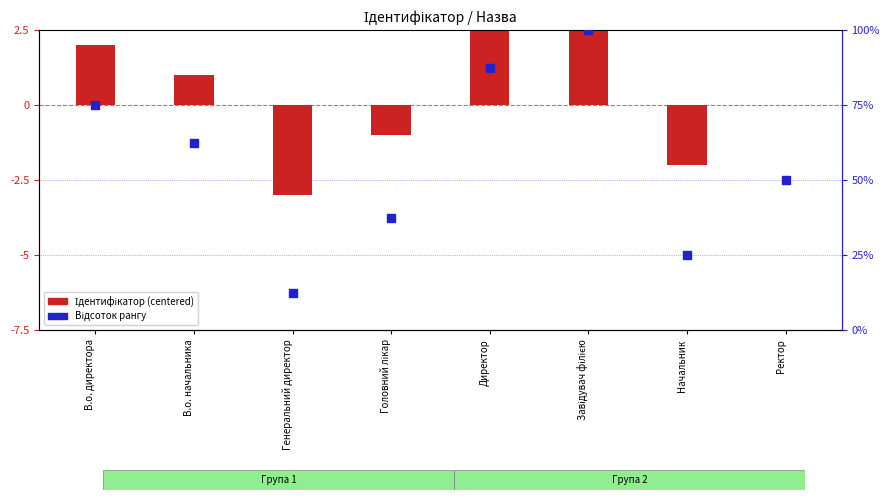

At how many categories does at least one series exceed 41?

5